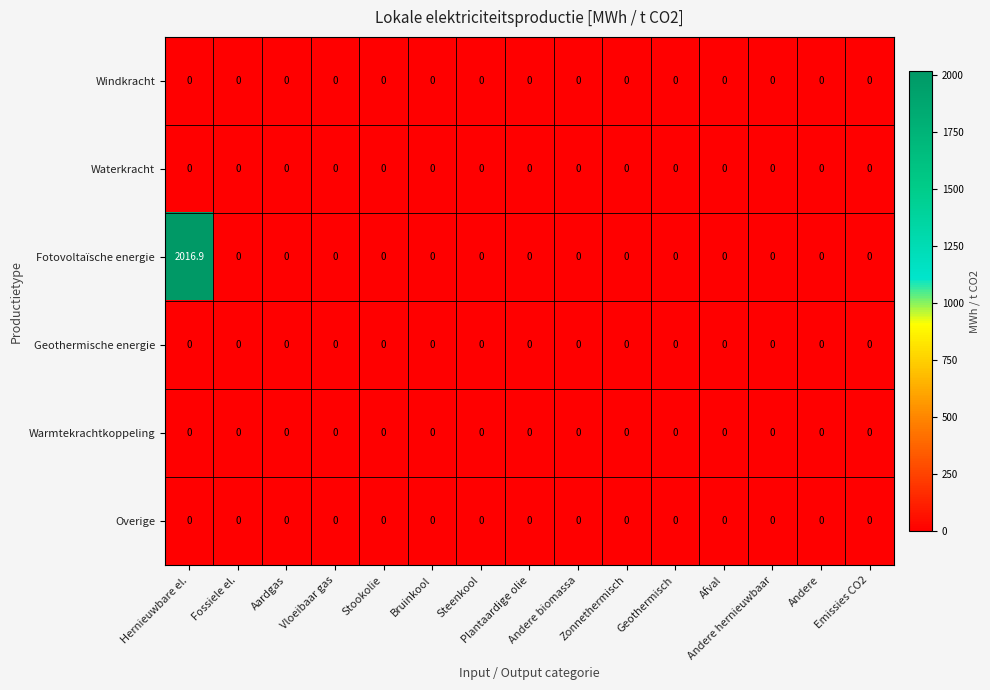

Which series has the widest spread of values?

Fotovoltaïsche energie